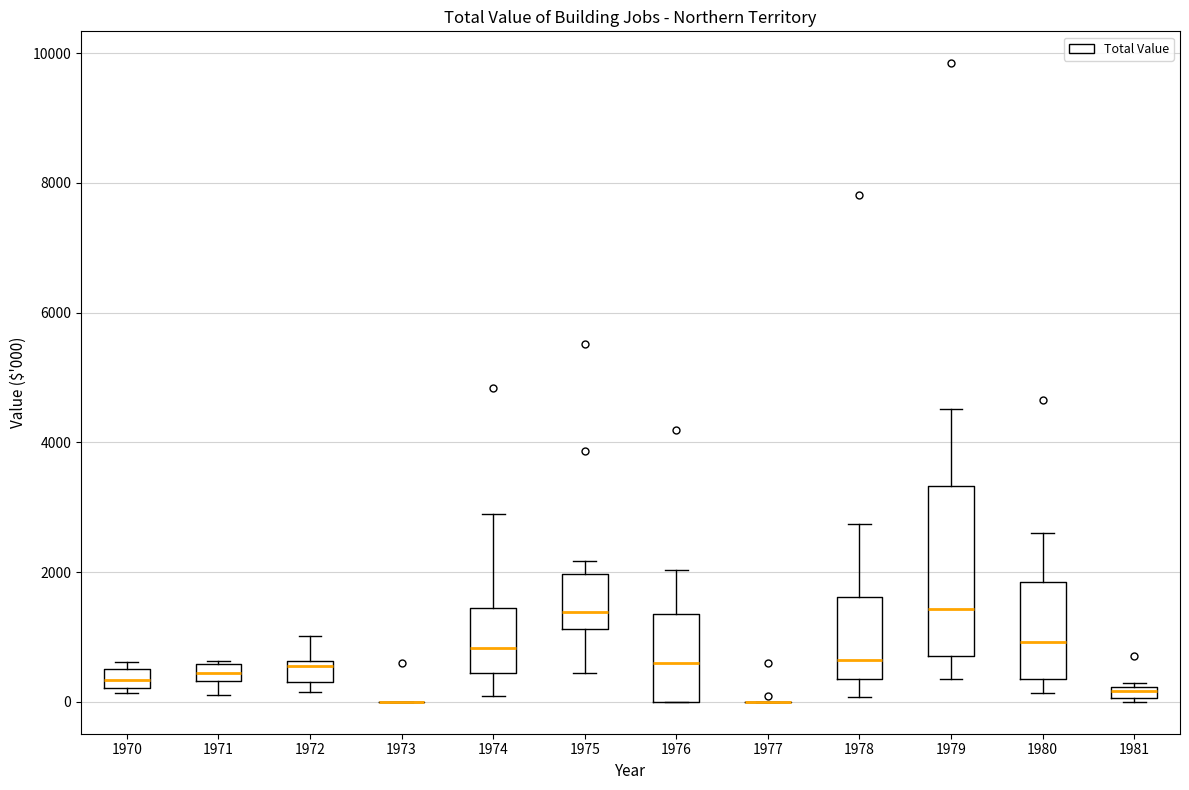

Where does the median line of the box at x = 1980 sit on the y-axis? The values are not printed on the chart, so give them approximately, as read against the axis.

1000